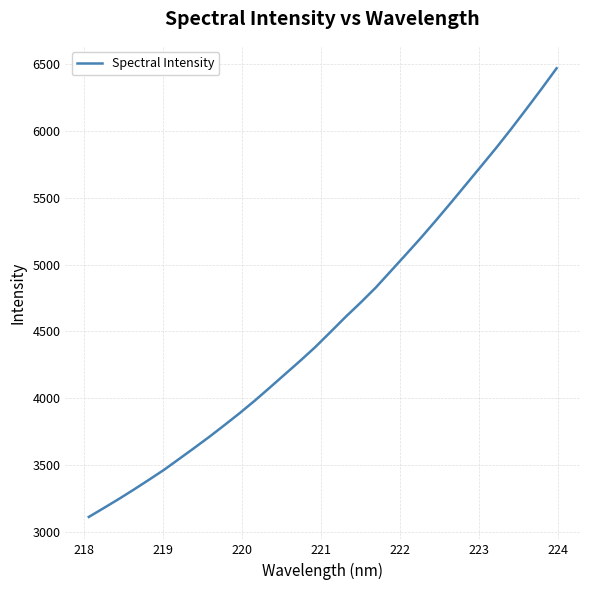

How many lines are shown in the chart?

1